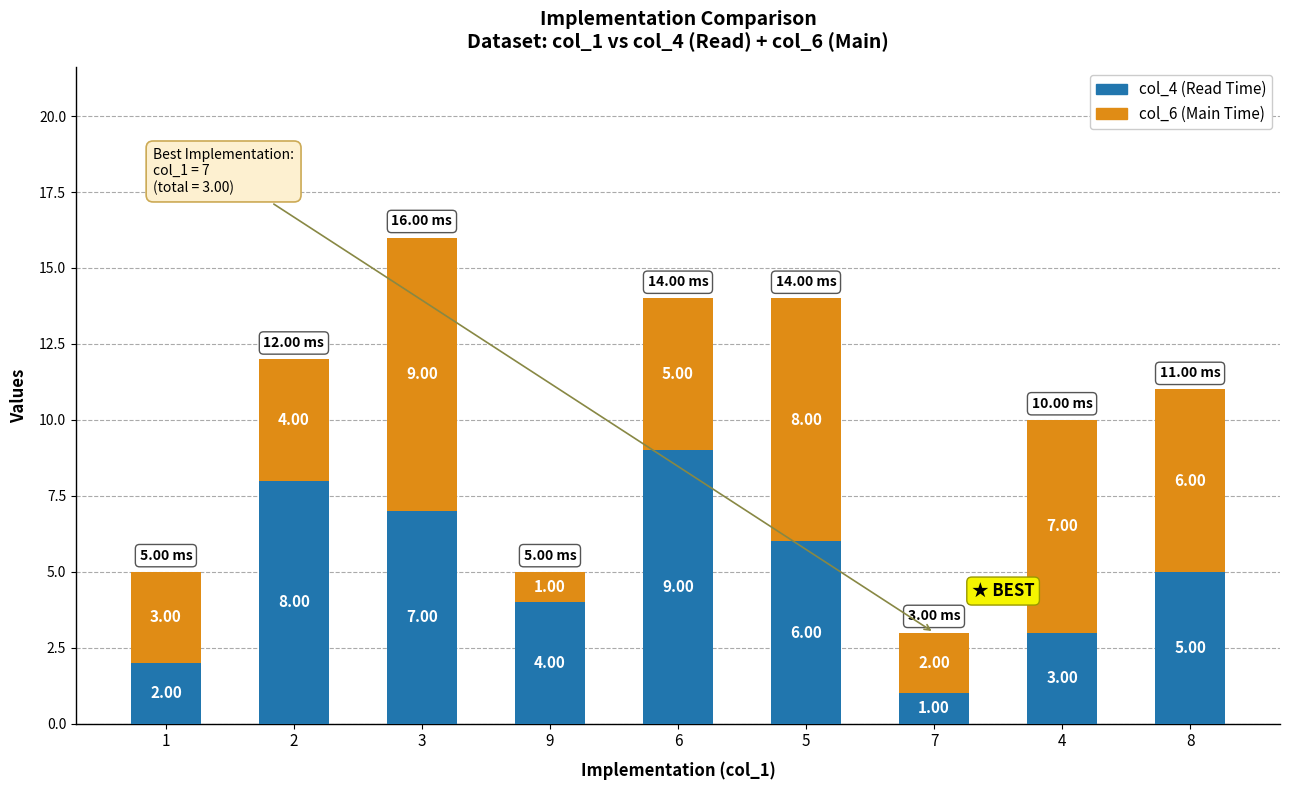

What is the total value across all series at 5?

14